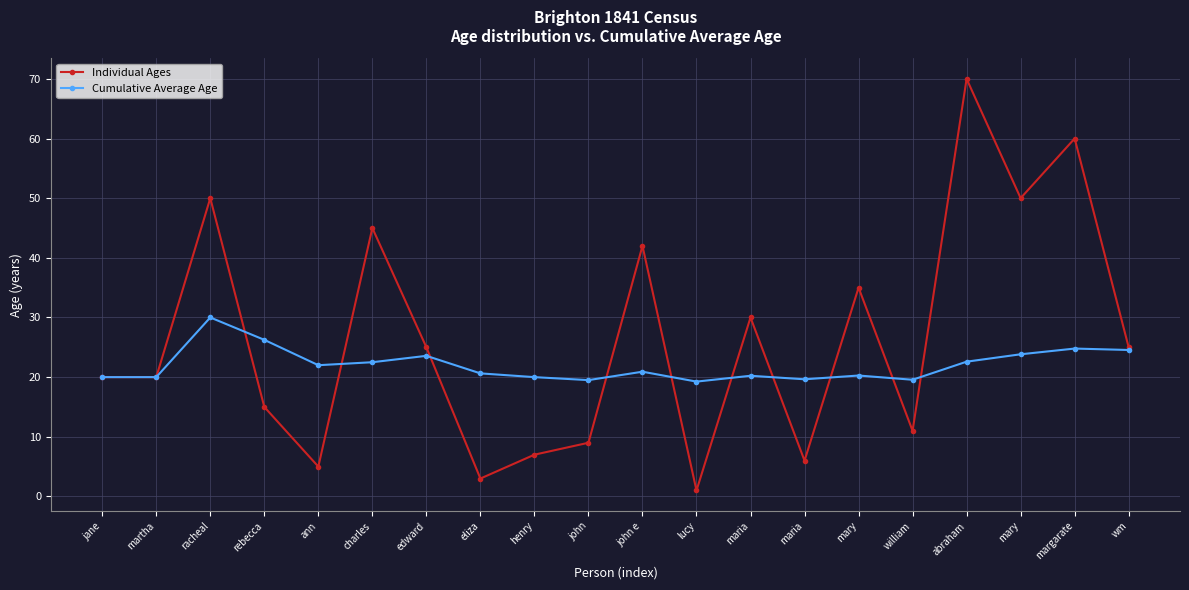

What are all the series names shown in the legend?

Individual Ages, Cumulative Average Age